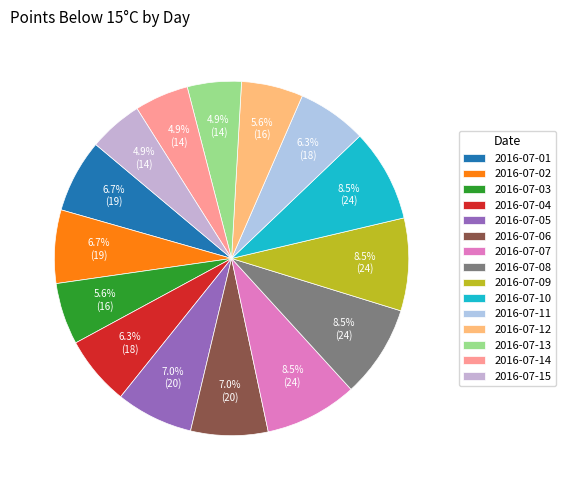

How many segments does this pie chart have?

15